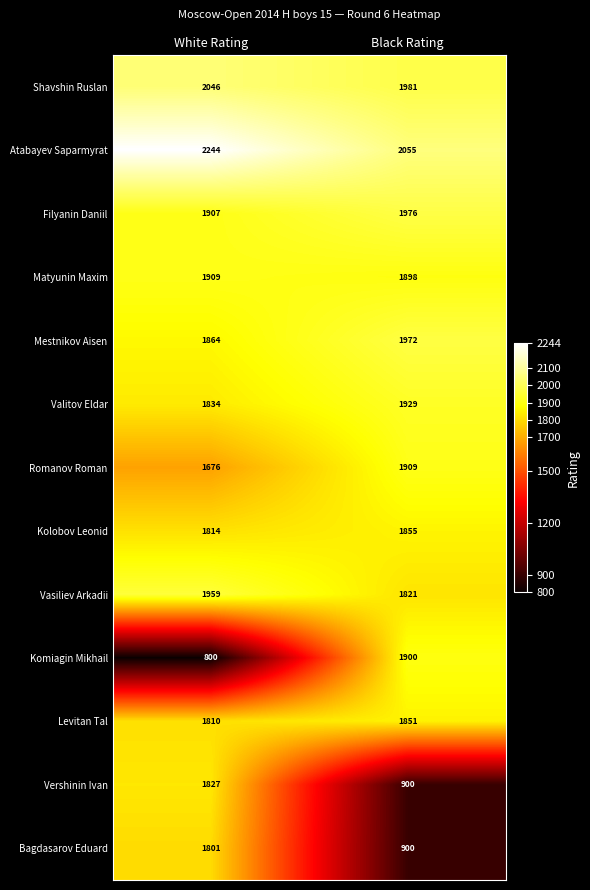

Rank the series at White Rating from lowest to highest value.

Komiagin Mikhail, Romanov Roman, Bagdasarov Eduard, Levitan Tal, Kolobov Leonid, Vershinin Ivan, Valitov Eldar, Mestnikov Aisen, Filyanin Daniil, Matyunin Maxim, Vasiliev Arkadii, Shavshin Ruslan, Atabayev Saparmyrat